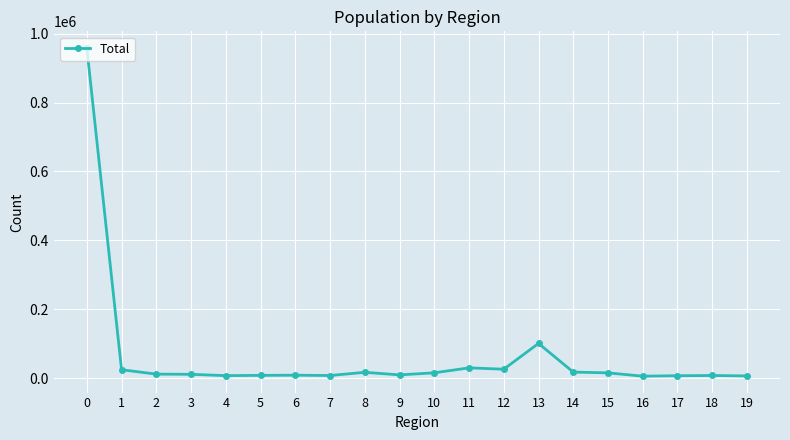

What is the value of the 19th point from the left?

8404